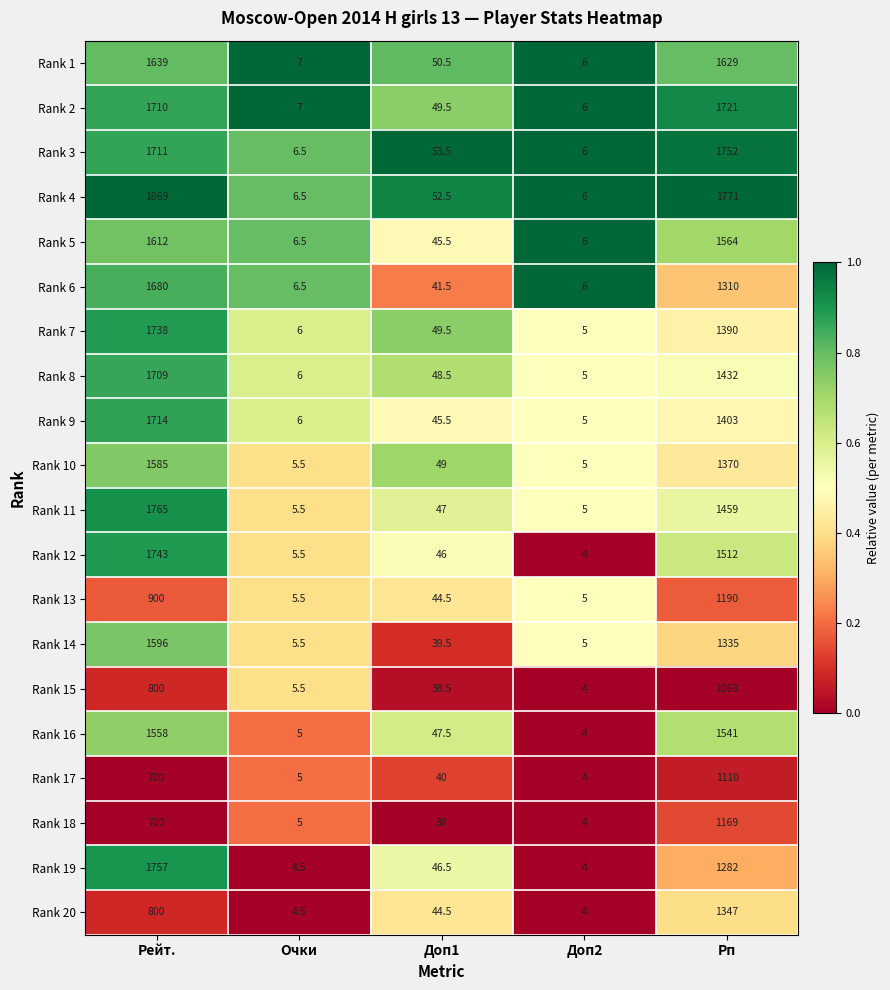

What is the difference between the highest and lowest values at Доп2?

2.0